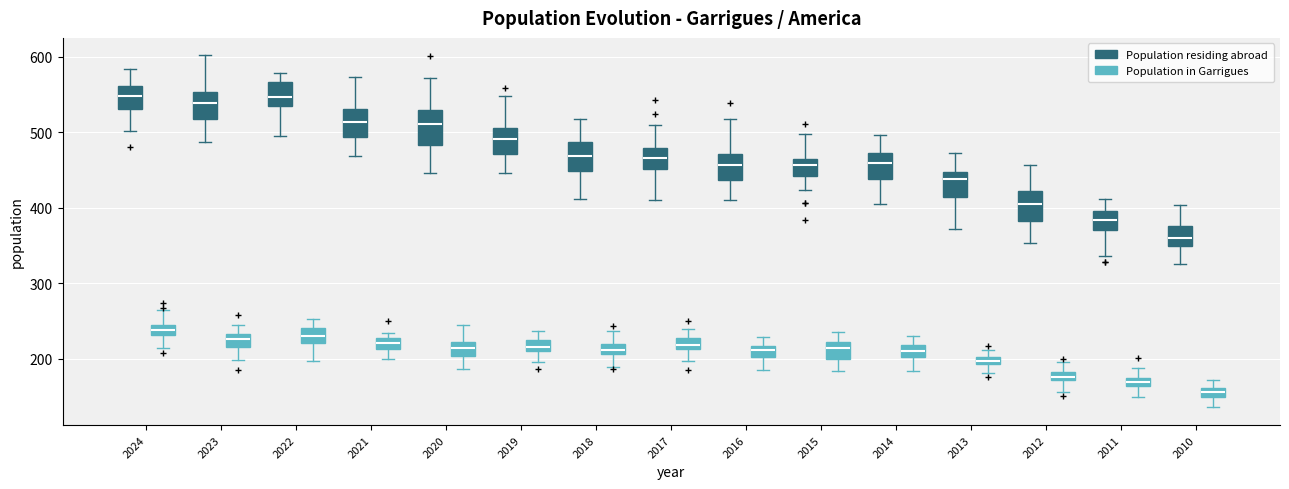

Which box has the lowest median line?

2010 (Population in Garrigues)